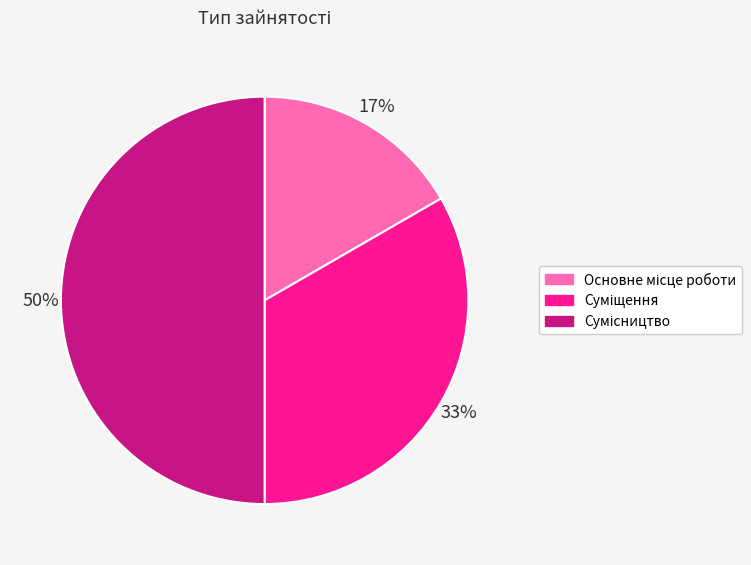

To the nearest percent, what is the difference between the largest and smallest slice percentages?

33%